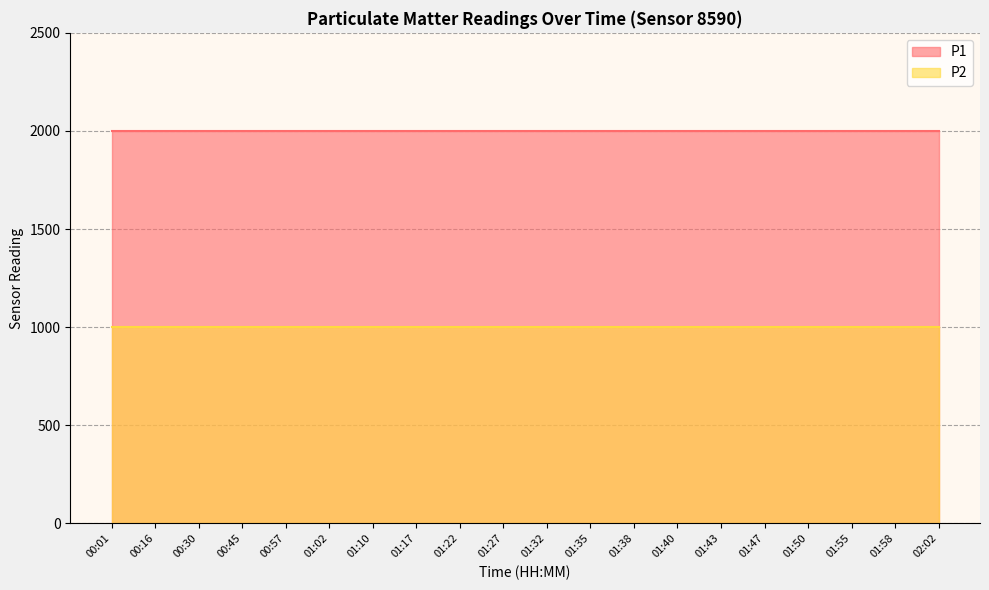

Which has a higher value, 01:43 or 00:45?

01:43